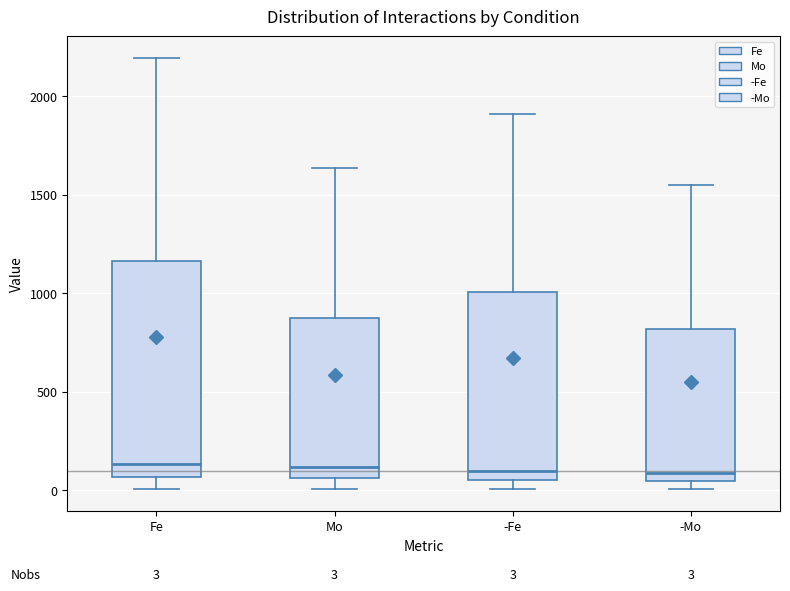

Comparing the boxes themselves (not the whiskers), which one is the tallest?

Fe